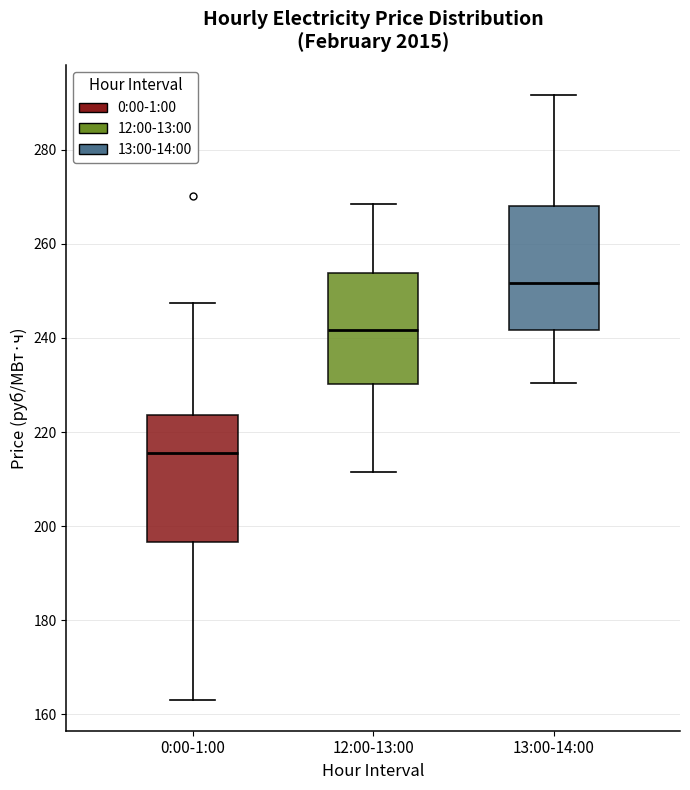

Reading left to right, transcribe this box plot: for each box, give where its median line is, the range the box spans, and where its two whiskers end, as read against the y-axis. The values are not printed on the chart, so give them approximately, as read against the axis.

0:00-1:00: median 216, box 196 to 224, whiskers 162 to 248
12:00-13:00: median 242, box 230 to 254, whiskers 212 to 268
13:00-14:00: median 252, box 242 to 268, whiskers 230 to 292